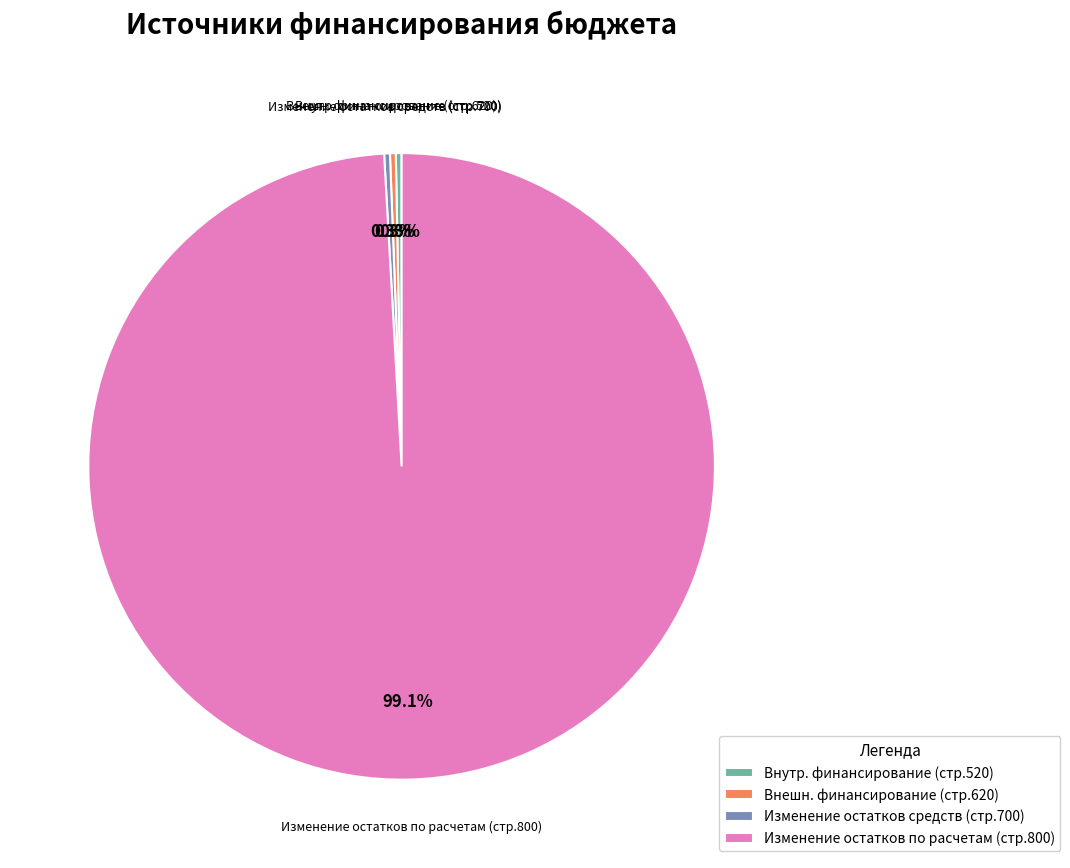

How much of the chart is everything except Внешн. финансирование (стр.620)?

99.7%